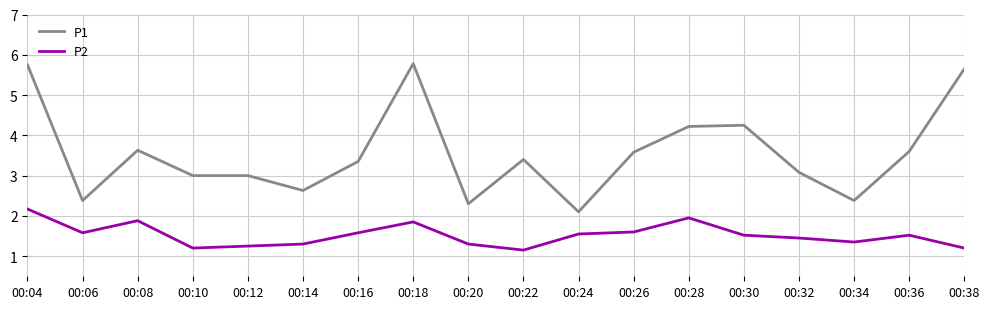

What is the difference between the maximum and second lowest values in the P1 series?

3.5